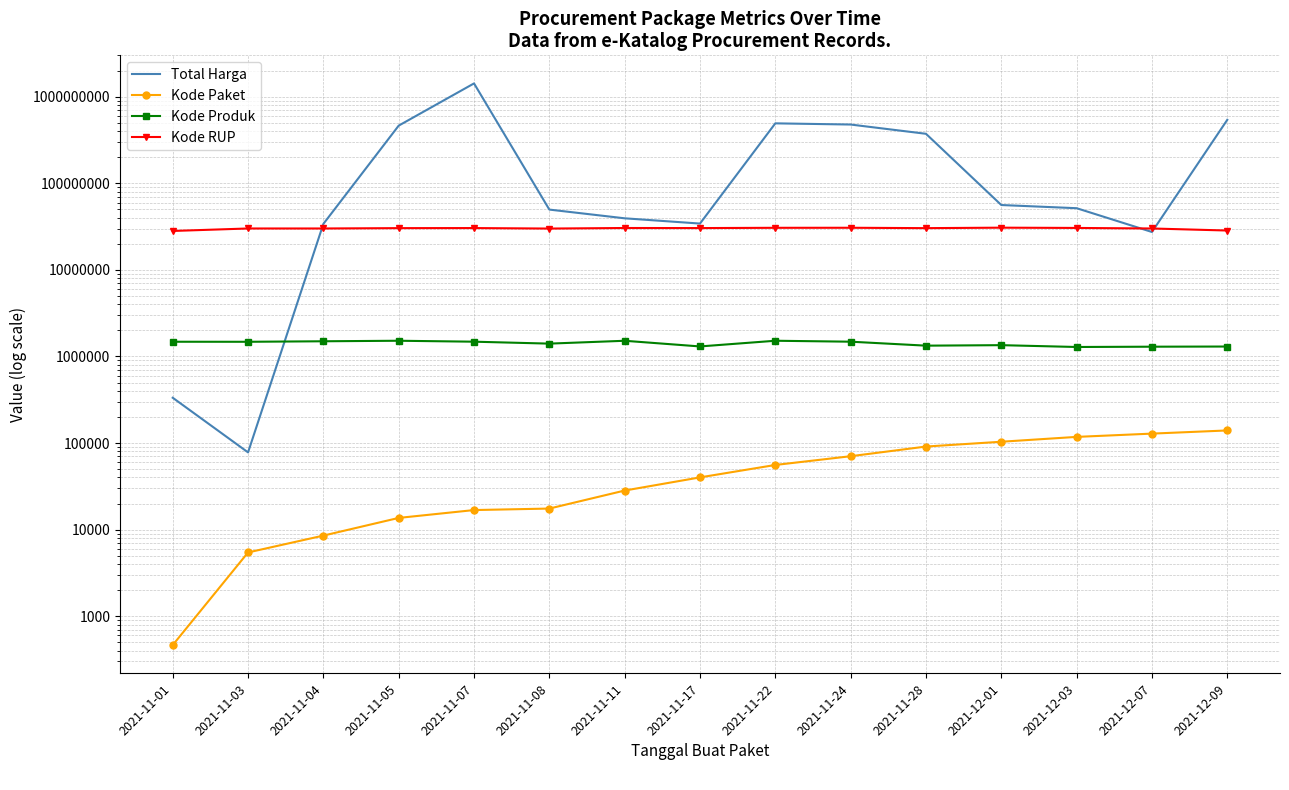

Where does the Total Harga series first go above 51601000?

2021-11-05